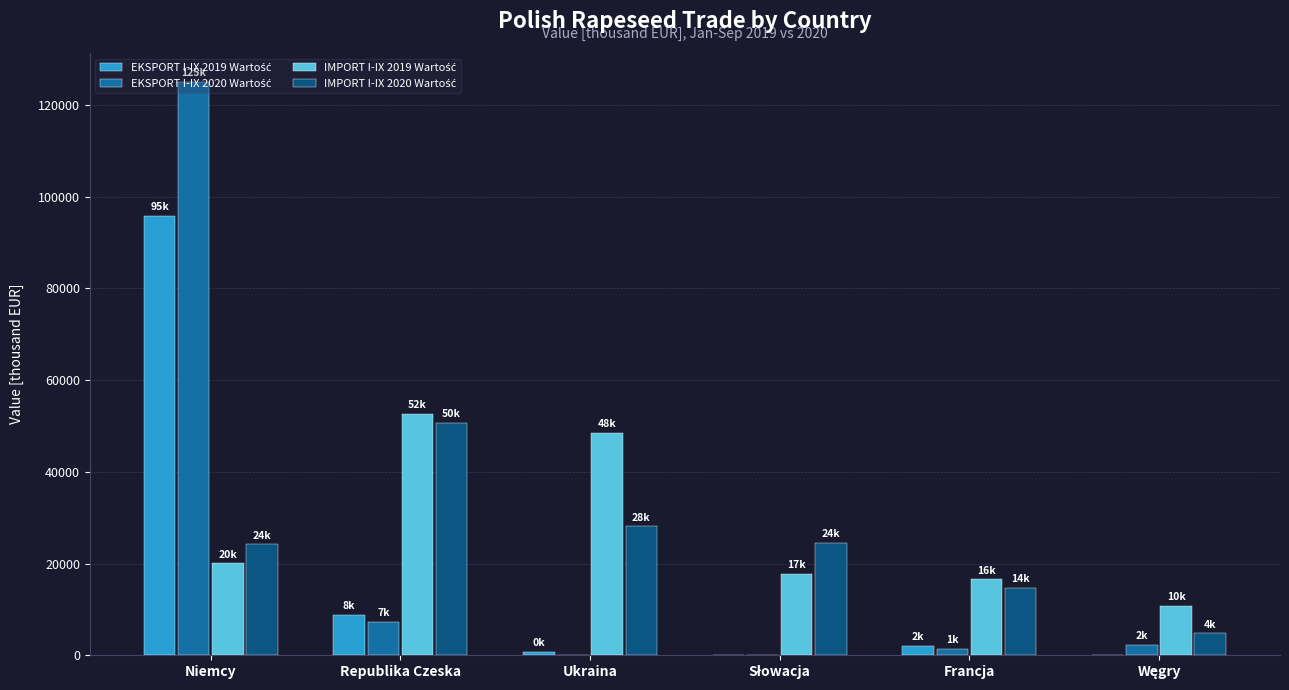

At which category is the sum across all series the highest?

Niemcy